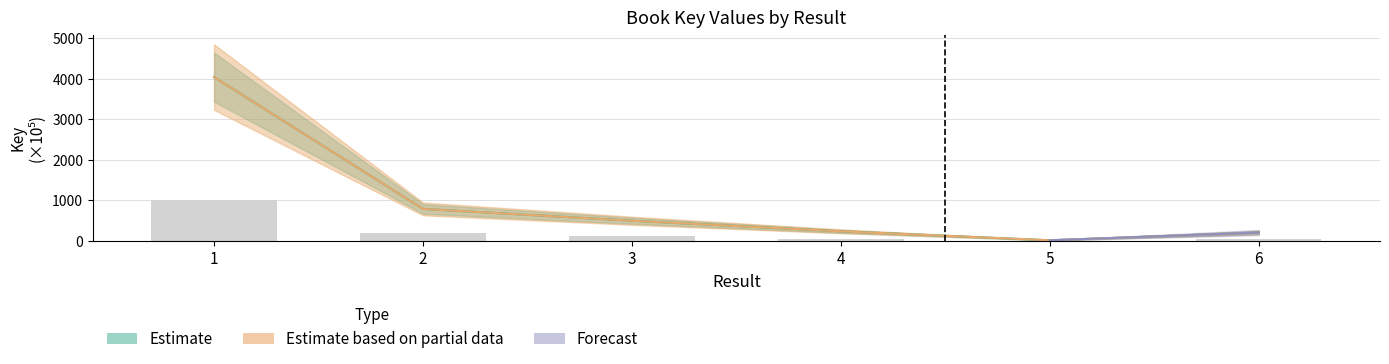

How many groups of bars are there?

6